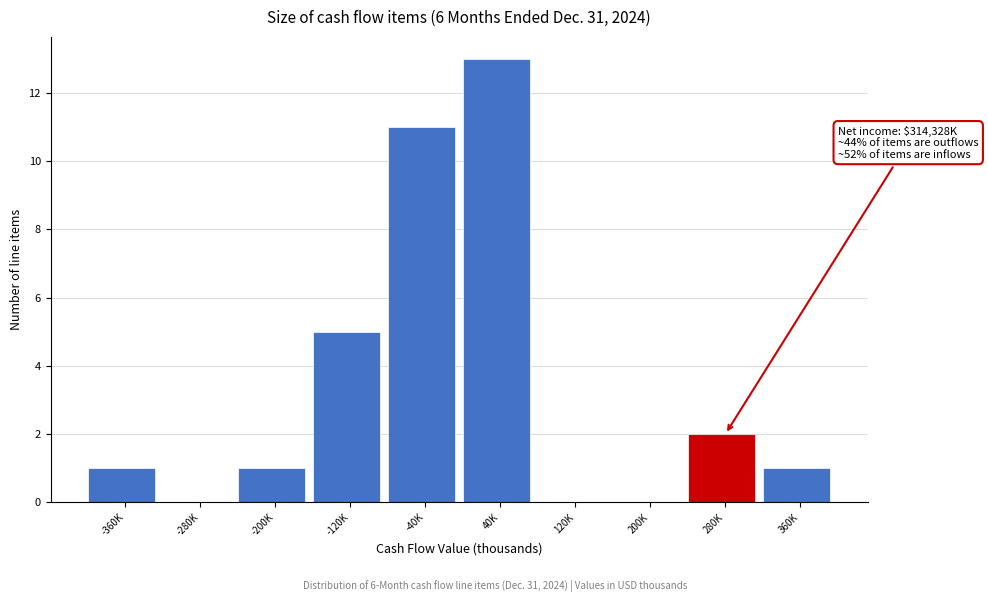

Reading left to right, what are all the values shown in this chart?

-360K=1	-280K=0	-200K=1	-120K=5	-40K=11	40K=13	120K=0	200K=0	280K=2	360K=1